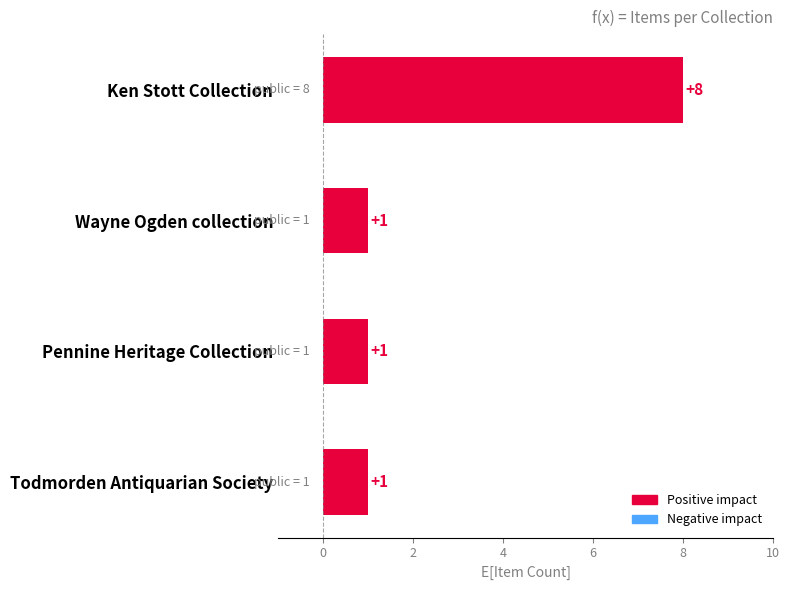

How many distinct data groups are displayed?

1